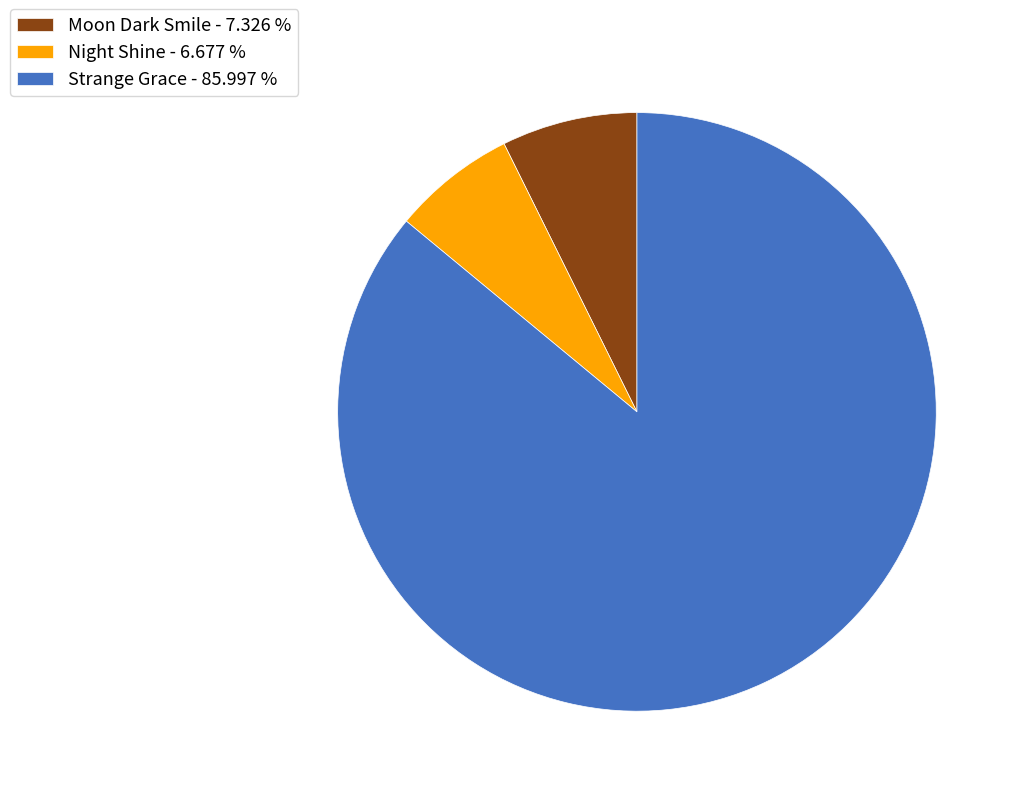

Approximately how many times larger is the value at Moon Dark Smile - 7.326 % compared to Night Shine - 6.677 %?

1.1